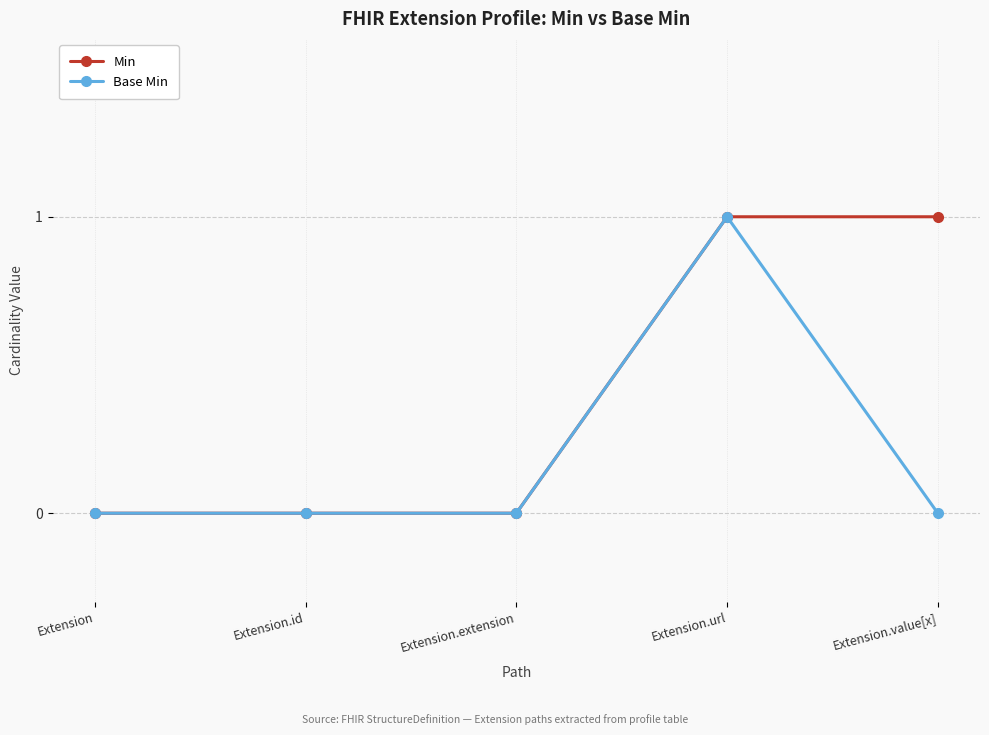

Is this an area chart (filled region under the line)?

No